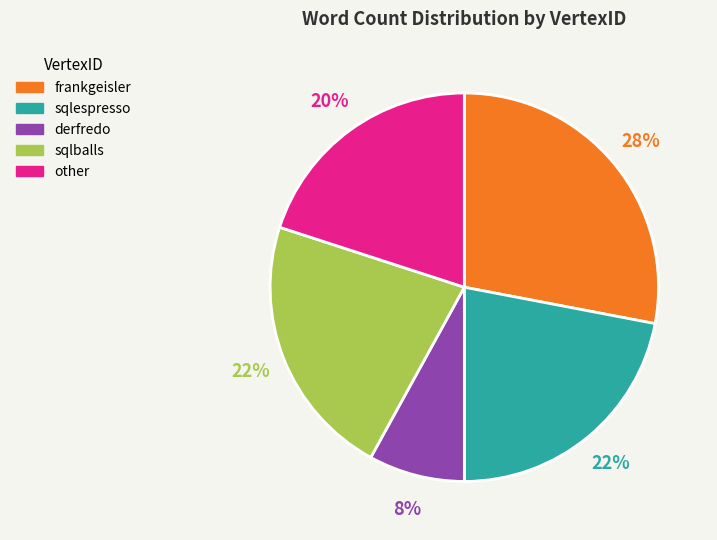

To the nearest percent, what is the difference between the frankgeisler and sqlballs slice percentages?

6%